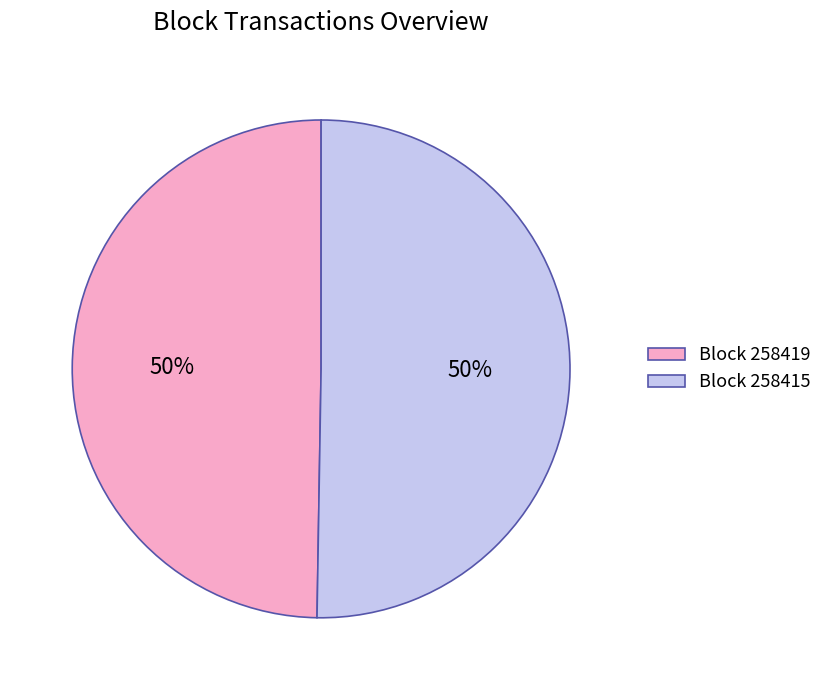

Is the sum of Block 258415 and Block 258419 greater than half?

Yes